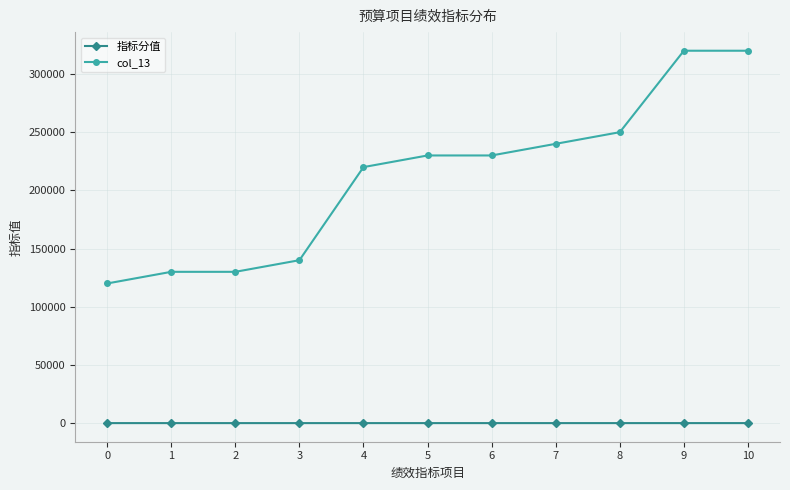

True or false: 指标分值 and col_13 intersect in this chart.

False